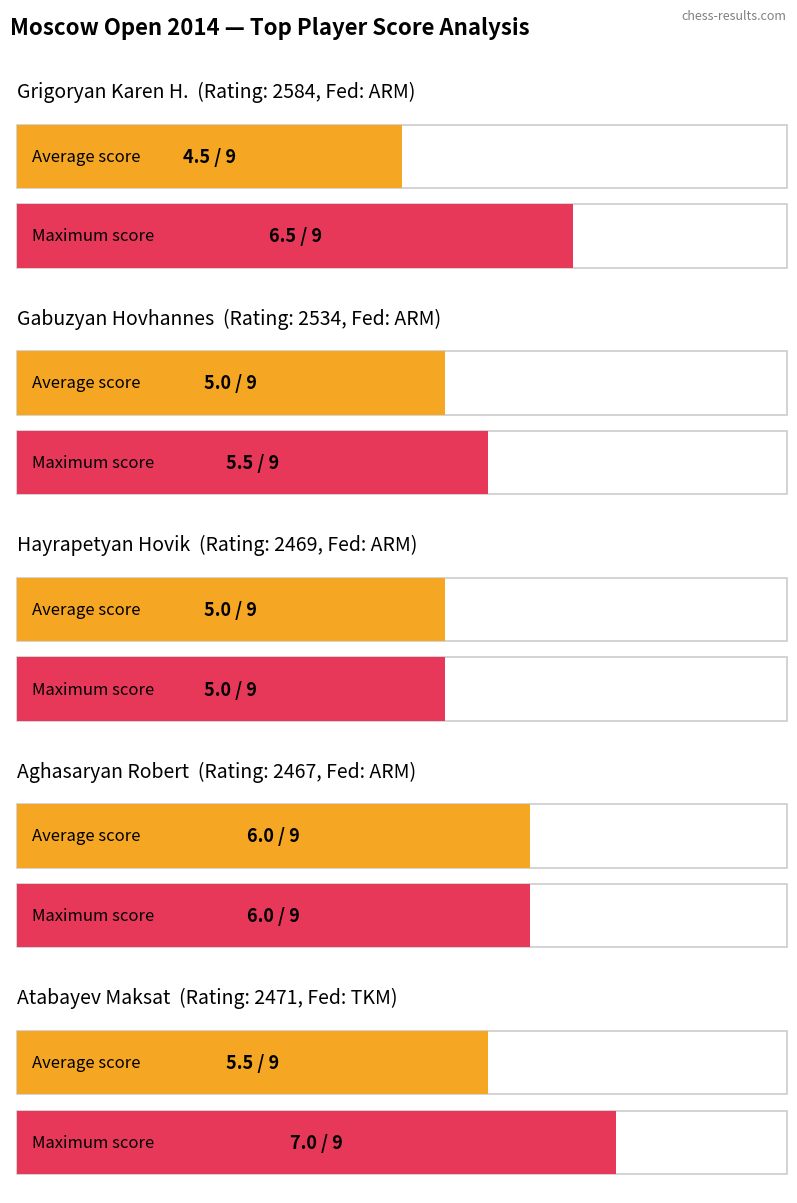

Rank the categories by Average utilization value from lowest to highest.

Grigoryan Karen H., Gabuzyan Hovhannes, Hayrapetyan Hovik, Atabayev Maksat, Aghasaryan Robert